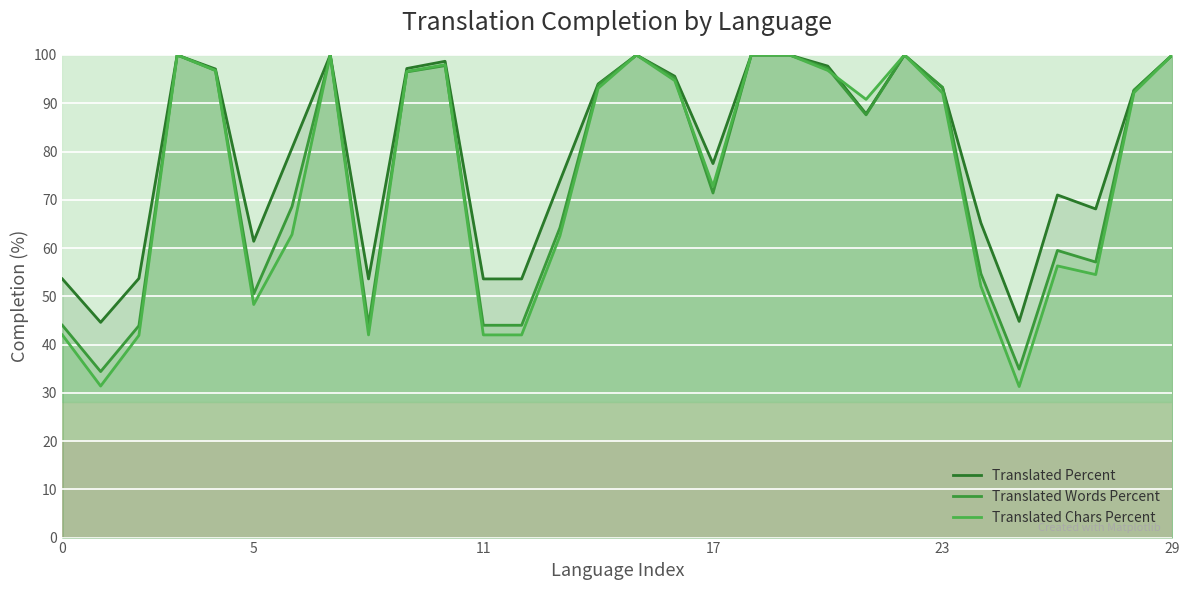

How many categories are shown in the chart?

30